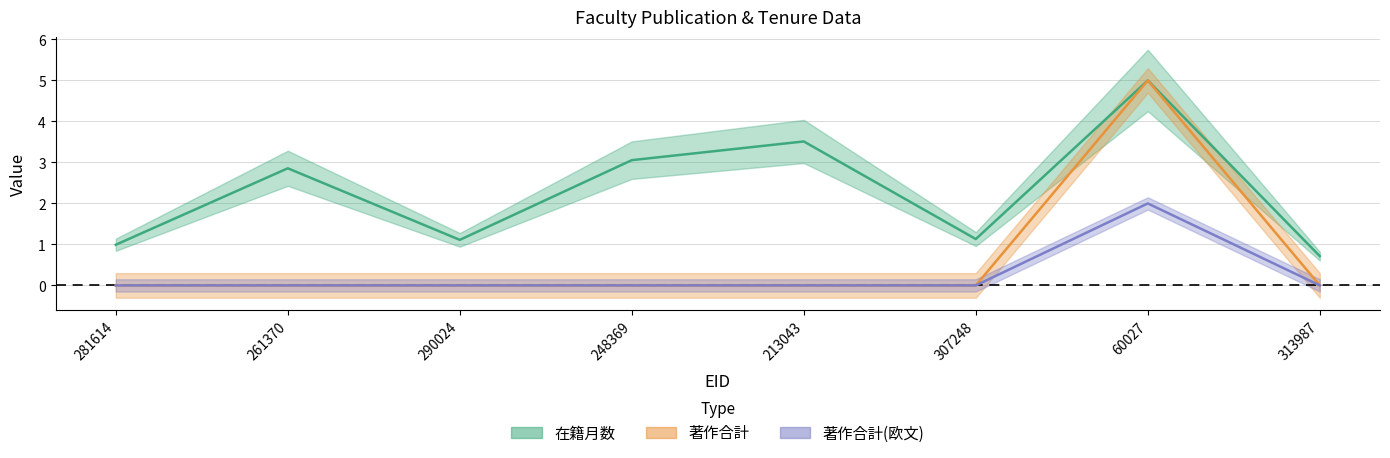

What is the spread (max minus min) of values at 307248?

1.1